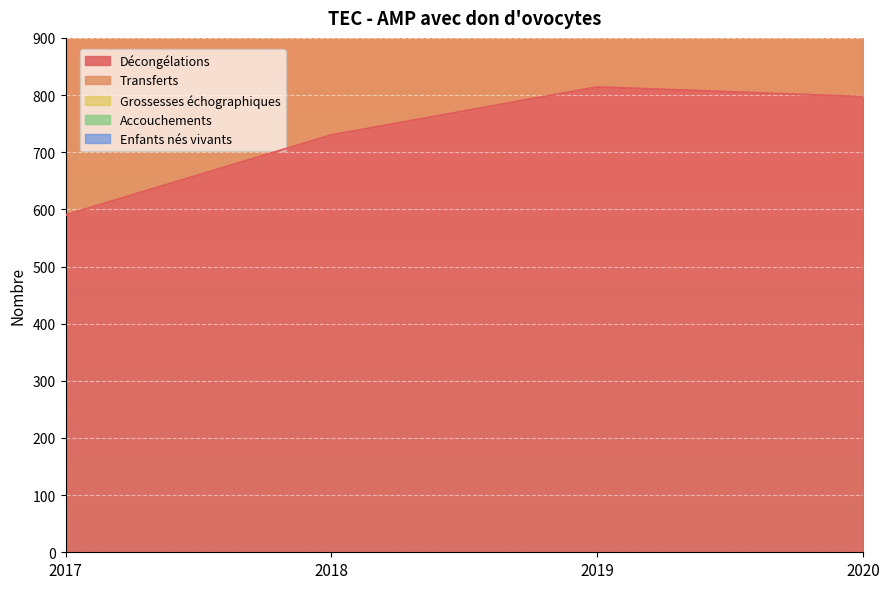

What is the minimum value for Décongélations?

590